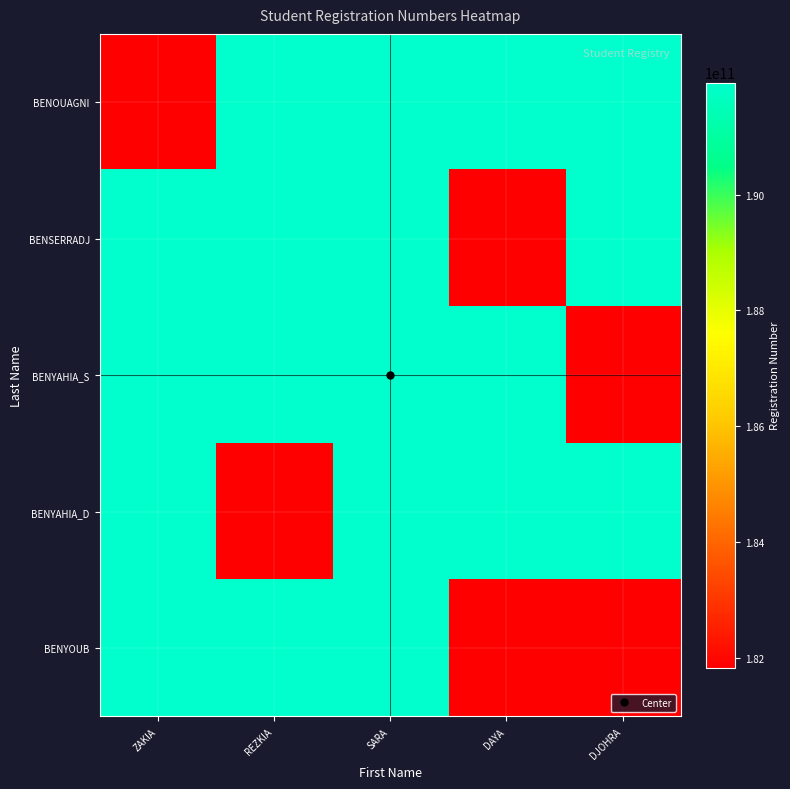

Which series has the largest range (max minus min)?

BENYAHIA_S